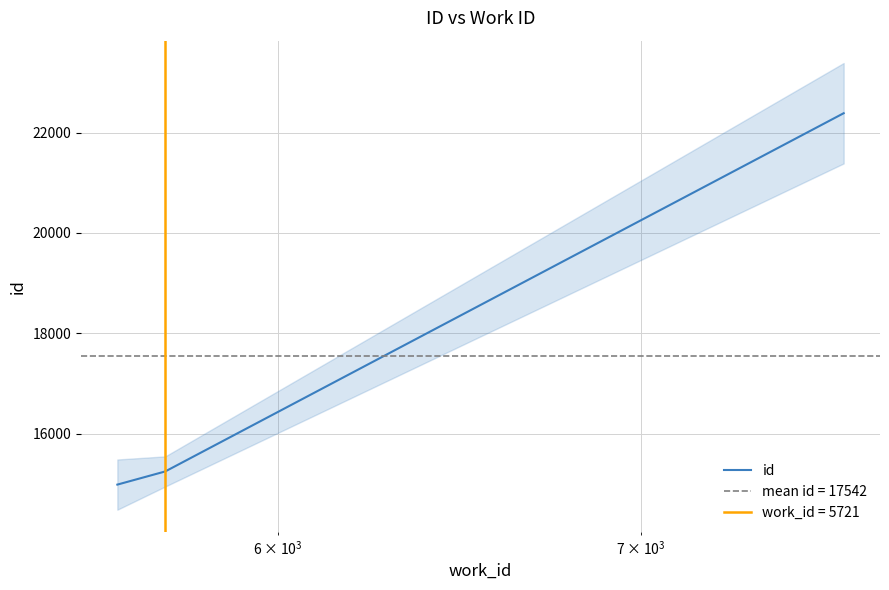

What is the minimum value for id?

14989